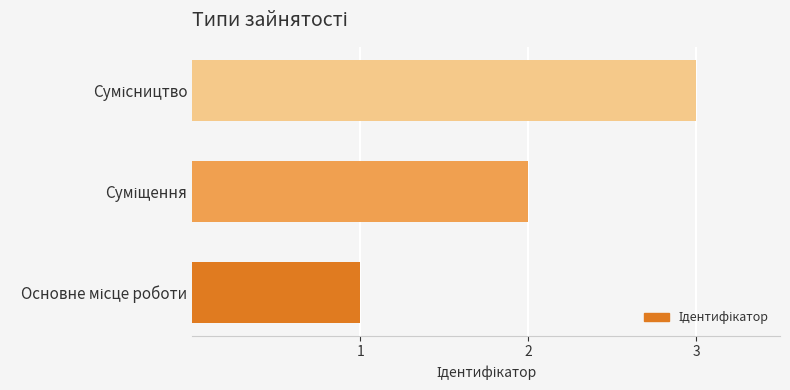

What is the sum of all values?

6